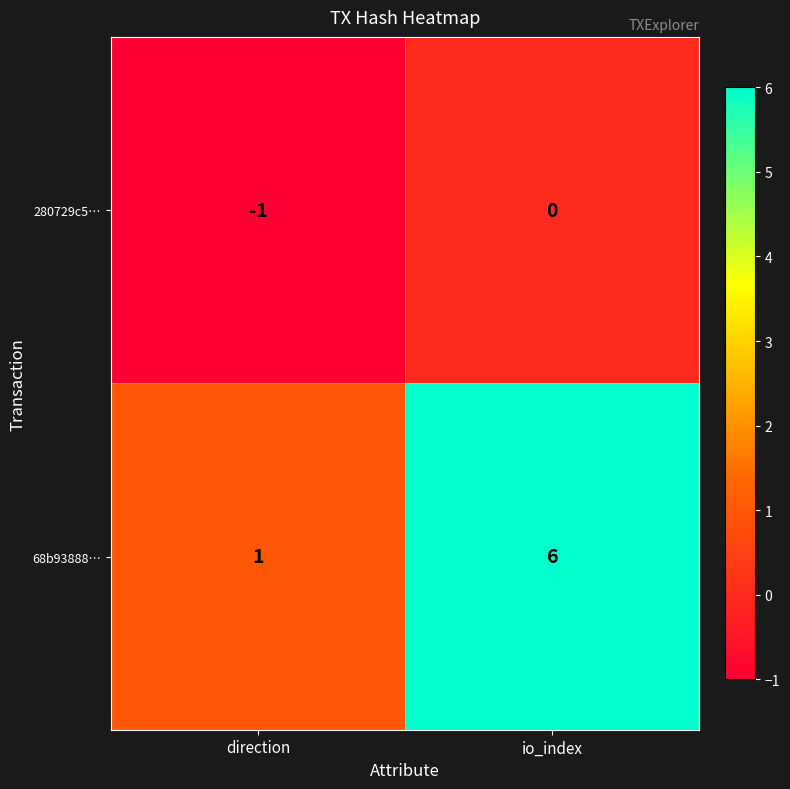

Is it true that 68b93888… equals 6 at io_index?

True